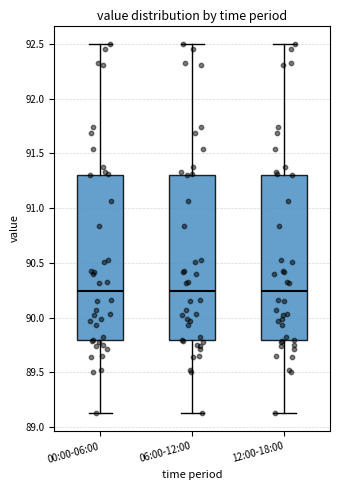

Reading left to right, transcribe this box plot: for each box, give where its median line is, the range the box spans, and where its two whiskers end, as read against the y-axis. The values are not printed on the chart, so give them approximately, as read against the axis.

00:00-06:00: median 90.25, box 89.80 to 91.30, whiskers 89.15 to 92.50
06:00-12:00: median 90.25, box 89.80 to 91.30, whiskers 89.15 to 92.50
12:00-18:00: median 90.25, box 89.80 to 91.30, whiskers 89.15 to 92.50